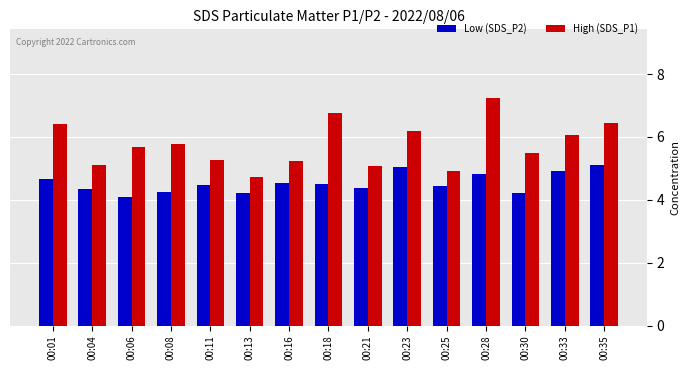

Where is Low (SDS_P2) nearest to the value 4?

00:06